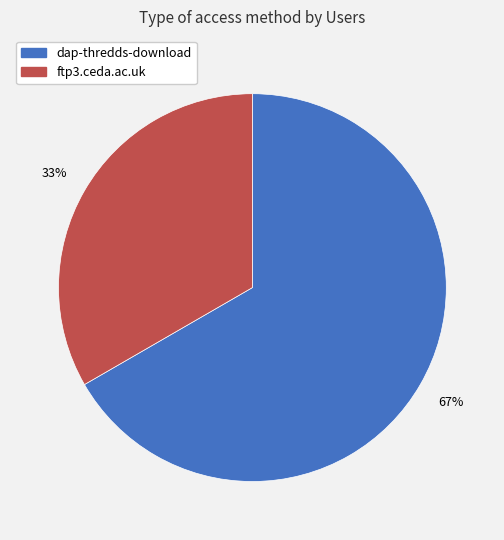

Rank the categories by value from lowest to highest.

ftp3.ceda.ac.uk, dap-thredds-download